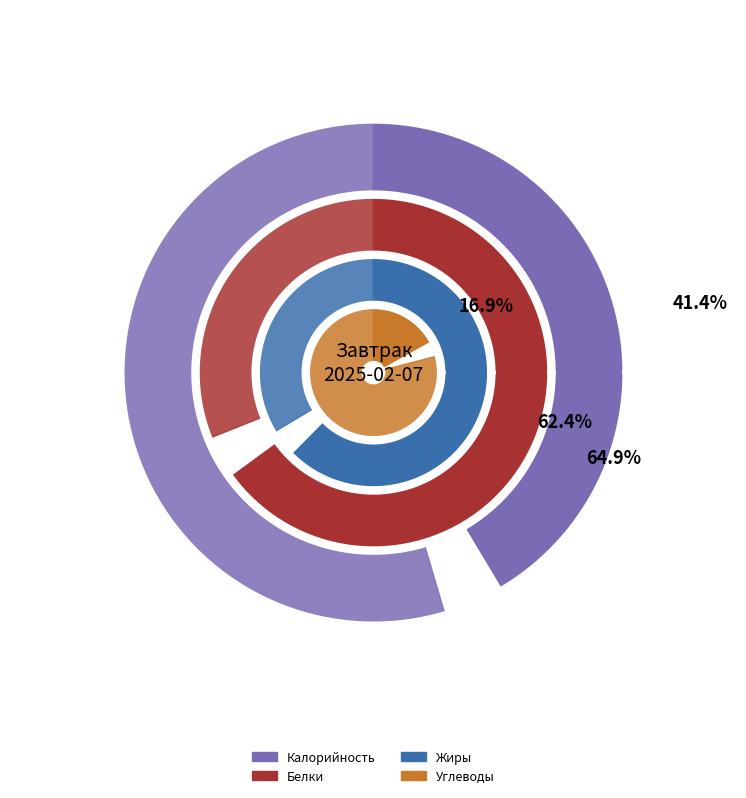

What portion of the pie excludes Свекла отварная?

96.6%